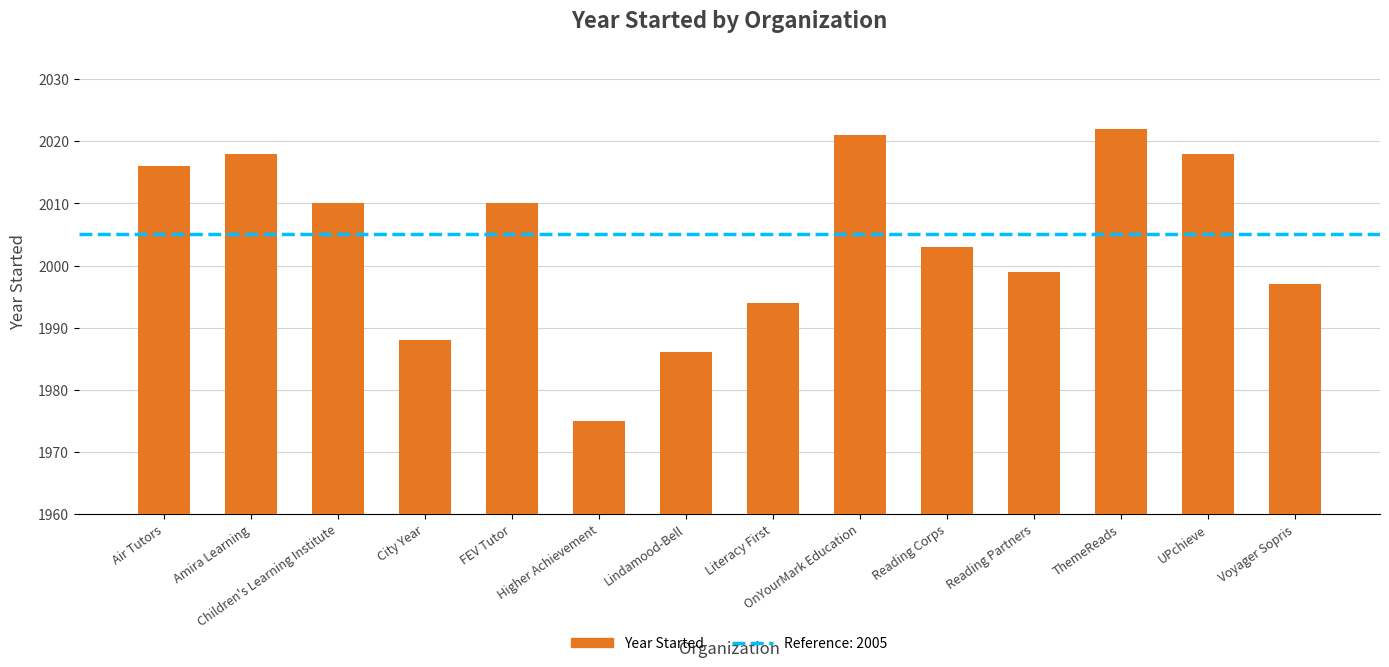

How many distinct data groups are displayed?

1